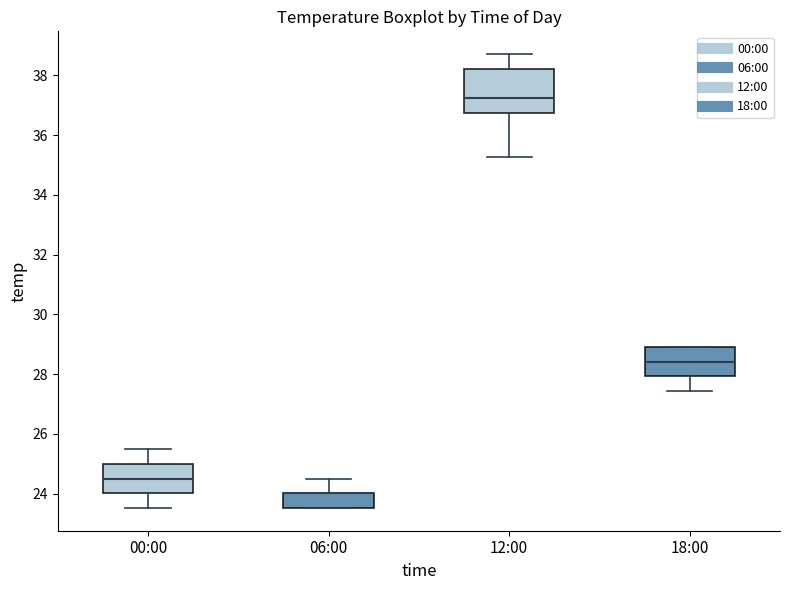

Where does the upper whisker of the box for 00:00 end on the y-axis? The values are not printed on the chart, so give them approximately, as read against the axis.

25.4